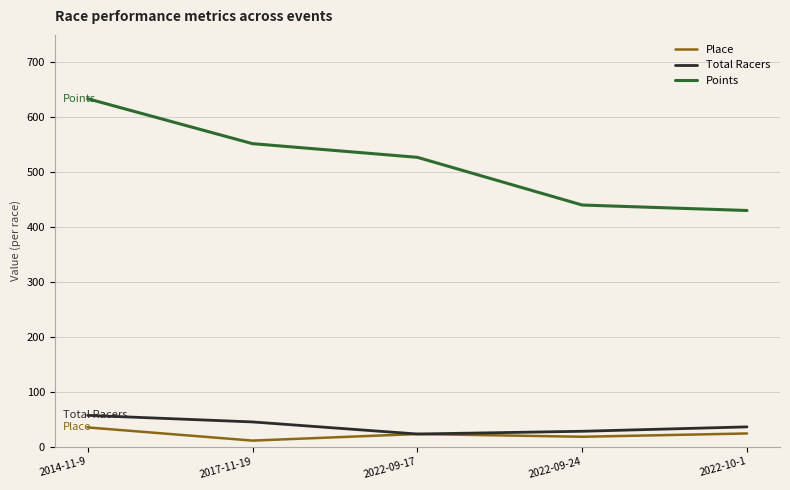

The value of Points at 2022-10-1 is 731.5. True or false?

False